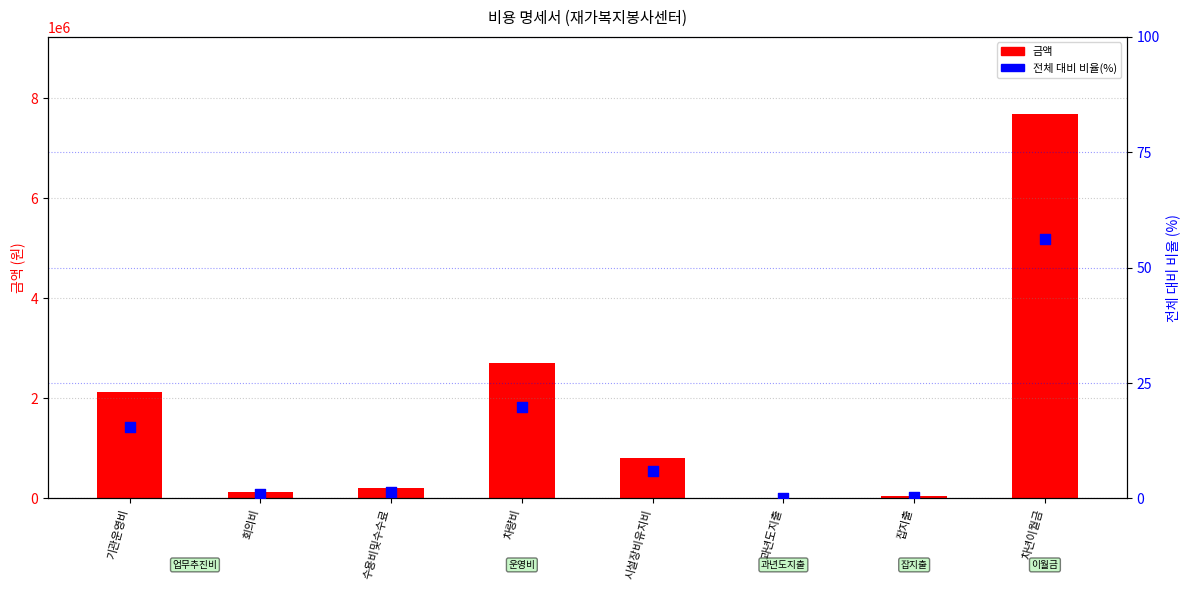

What are all the series names shown in the legend?

금액, 전체 대비 비율(%)